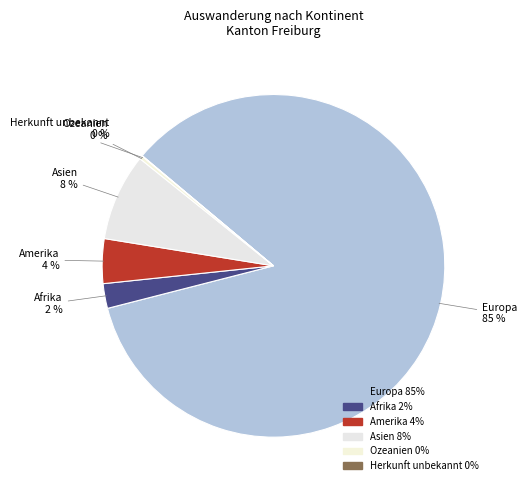

Is there any slice that represents more than half of the pie?

Yes